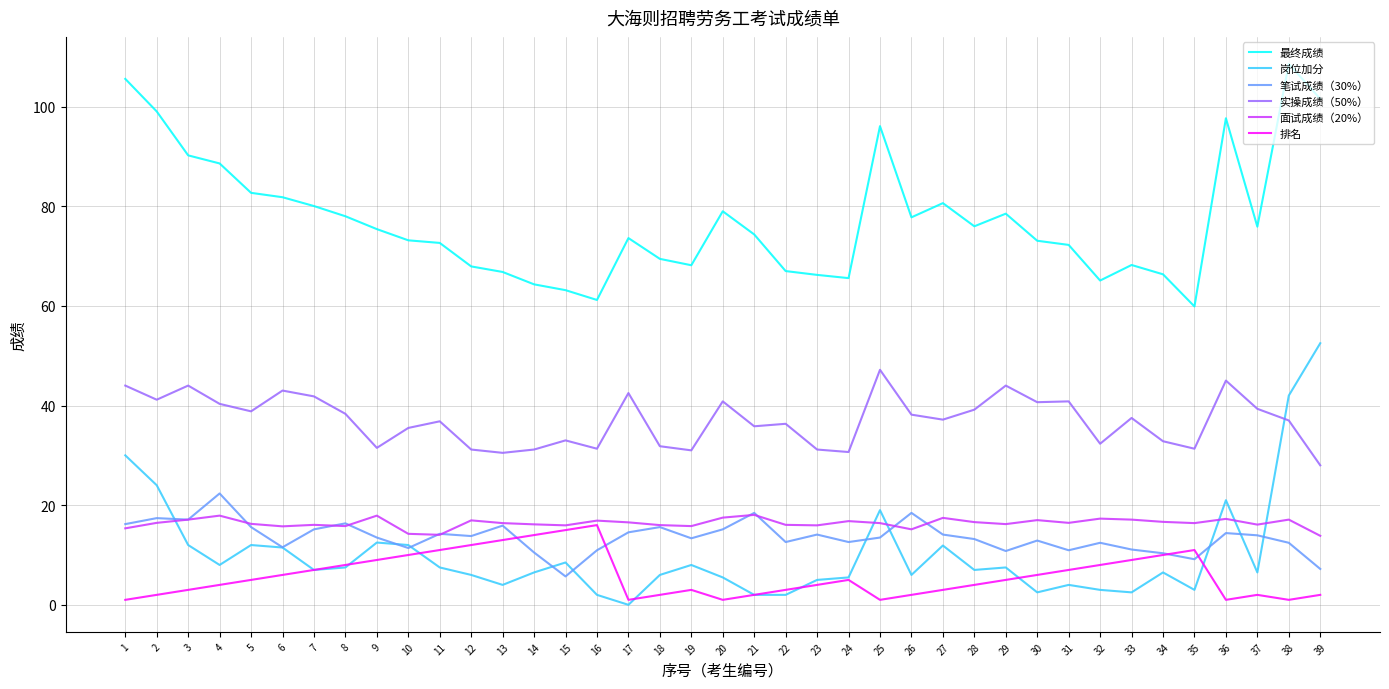

What are all the series names shown in the legend?

最终成绩, 岗位加分, 笔试成绩（30%）, 实操成绩（50%）, 面试成绩（20%）, 排名